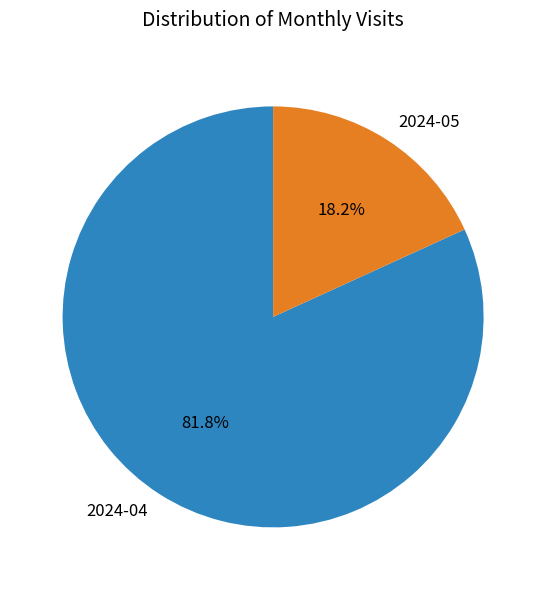

Combined, what portion of the pie is 2024-04 and 2024-05?

100.0%